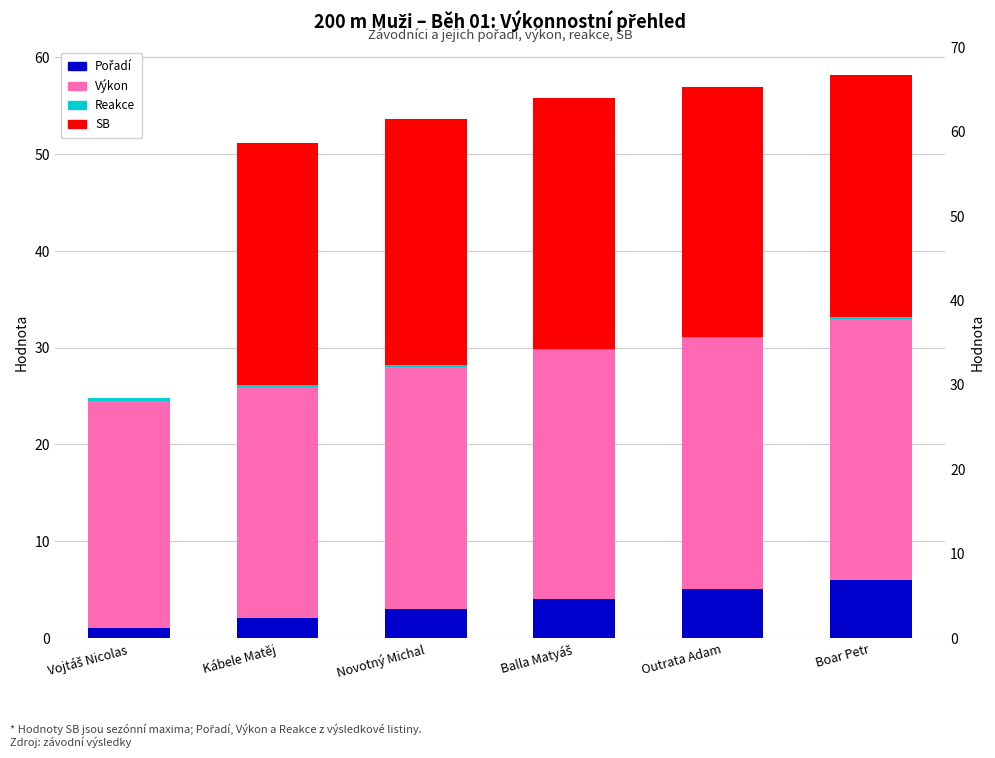

How many distinct data groups are displayed?

4